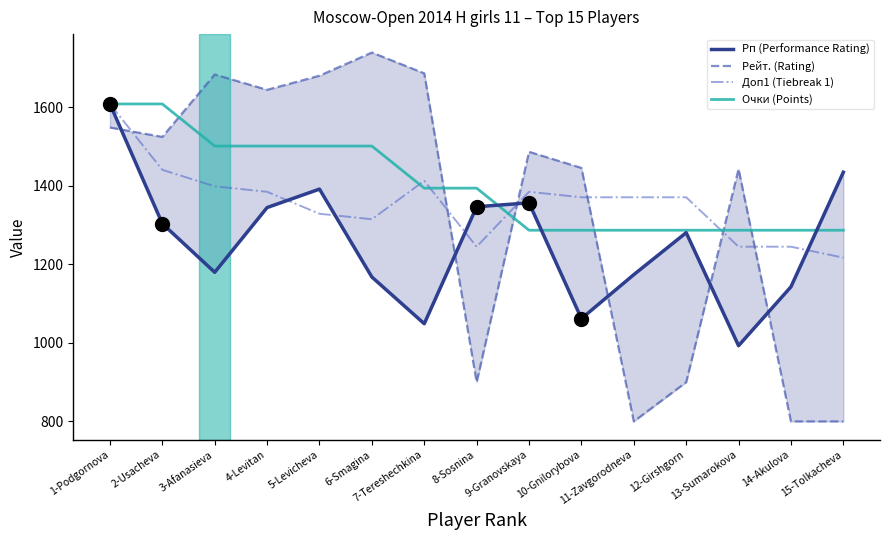

Which series contains the highest Y value?

Рейт. (Rating)